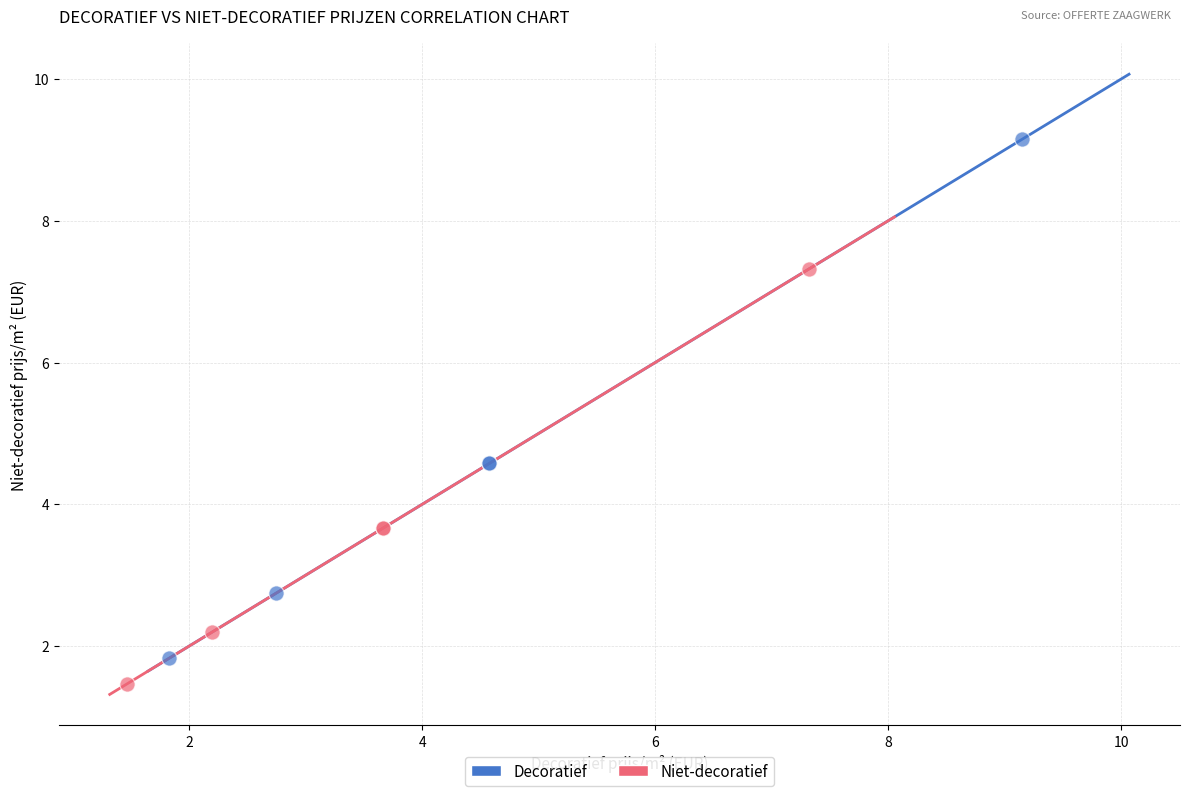

Which series has the largest Y range (max minus min)?

Decoratief